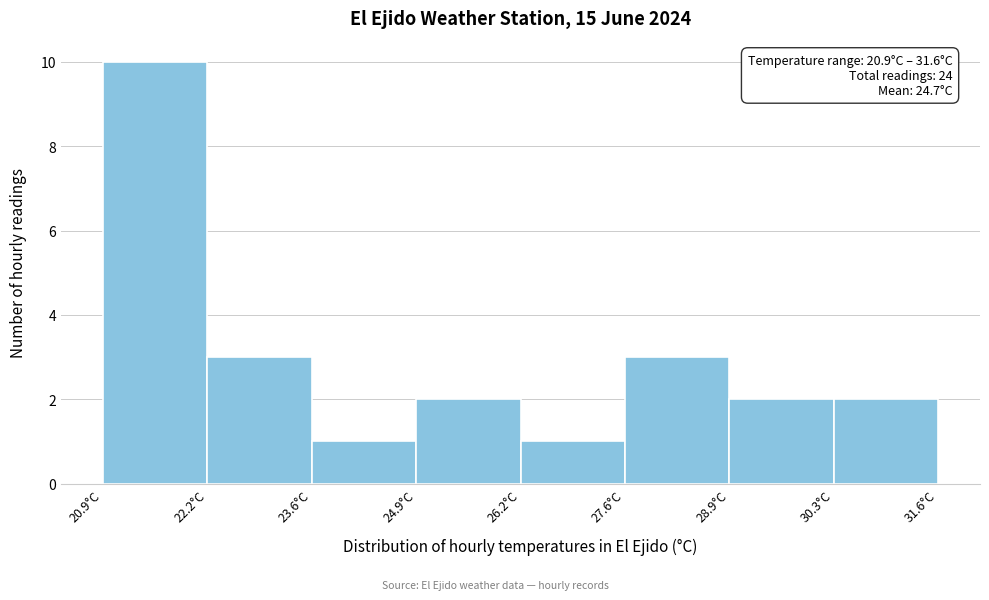

Which range on the x-axis has the tallest bar?

21.0 to 22.2